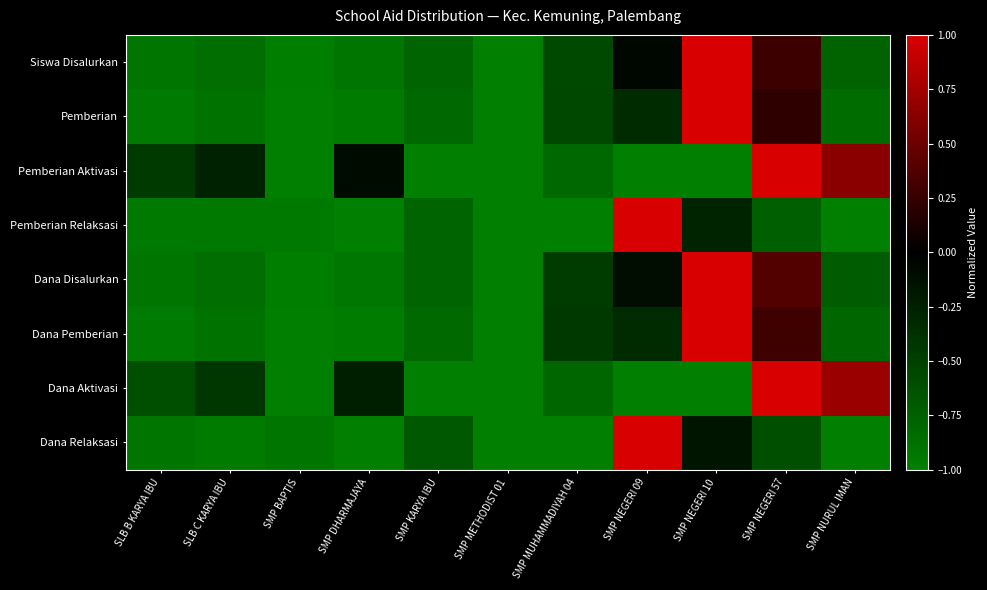

Count the number of categories in the chart.

11